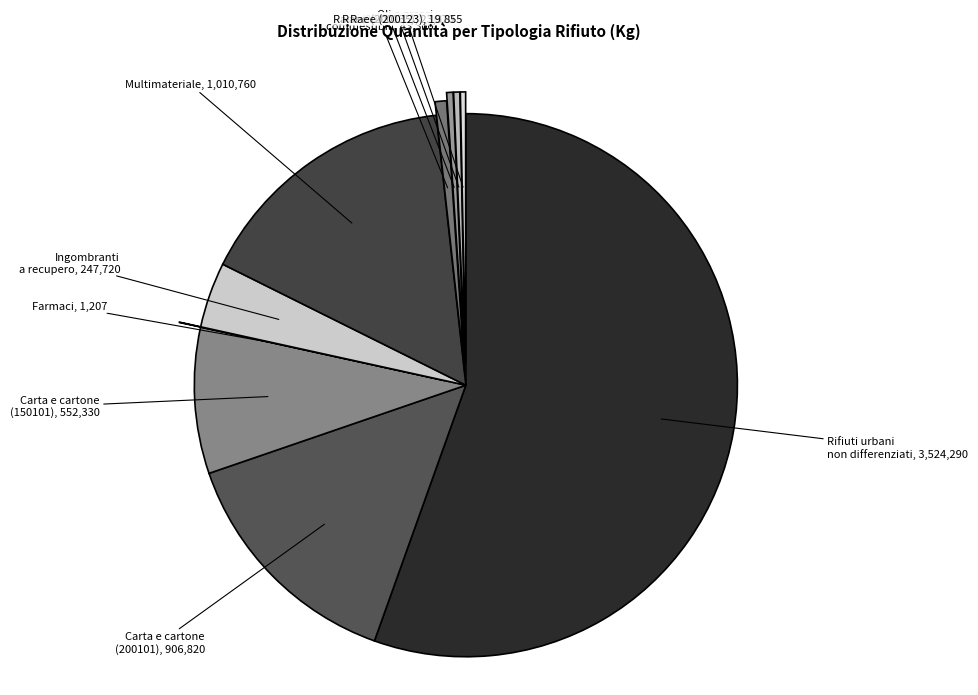

Is the sum of Oli e grassi commestibili and Carta e cartone (150101) greater than half?

No